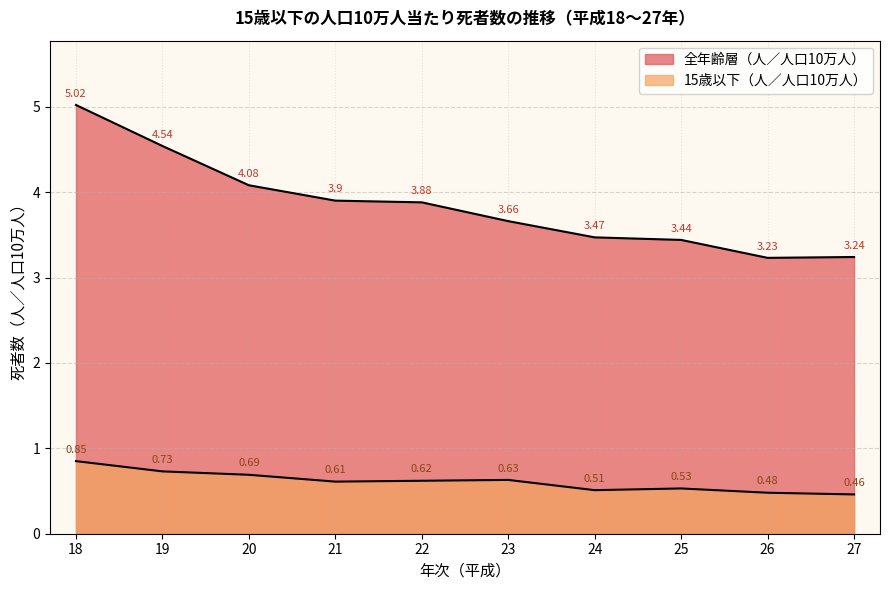

At how many categories does at least one series exceed 4?

3